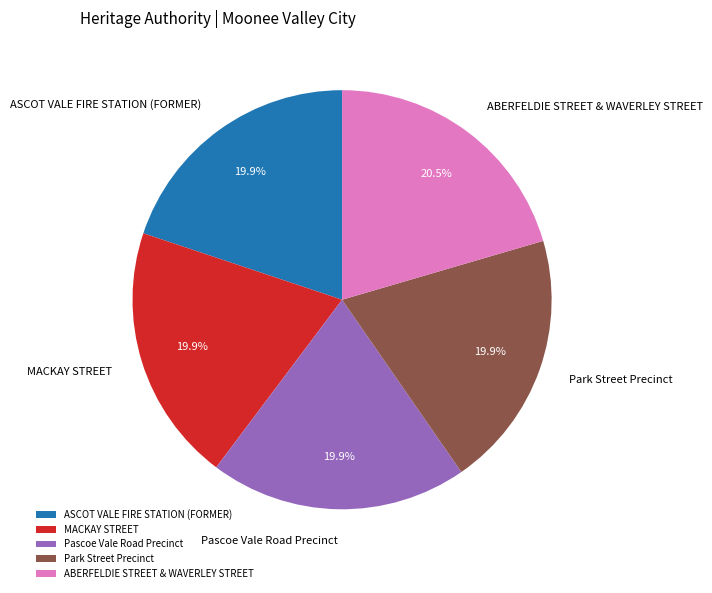

How many slices are in this pie chart?

5